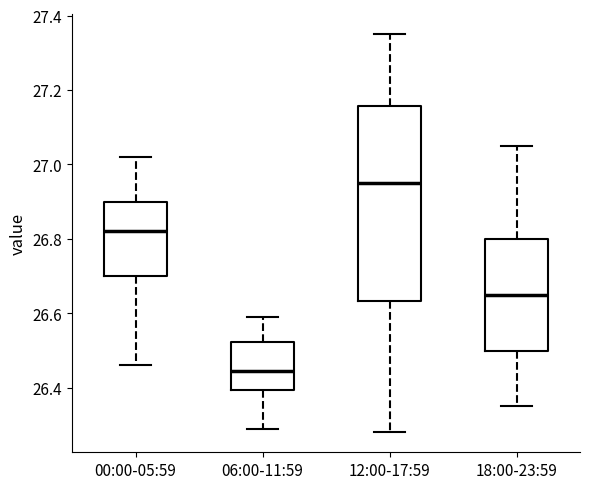

Which box has the highest median line?

12:00-17:59